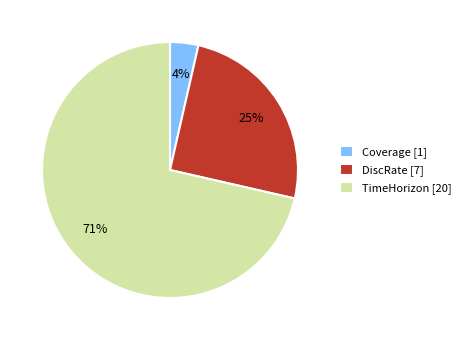

Between TimeHorizon [20] and Coverage [1], which is larger?

TimeHorizon [20]